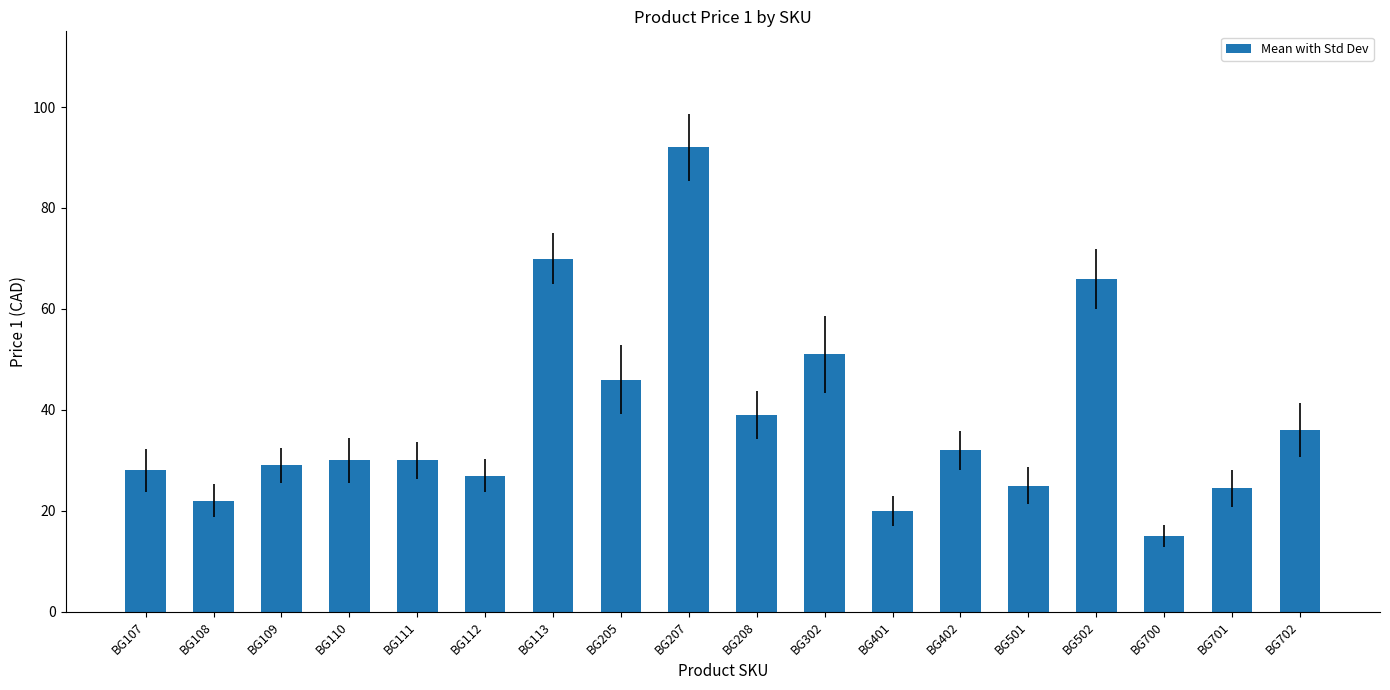

Reading right to left, list all the values displayed in this chart.

36.0	24.5	15.0	66.0	25.0	32.0	20.0	51.0	39.0	92.0	46.0	70.0	27.0	30.0	30.0	29.0	22.0	28.0